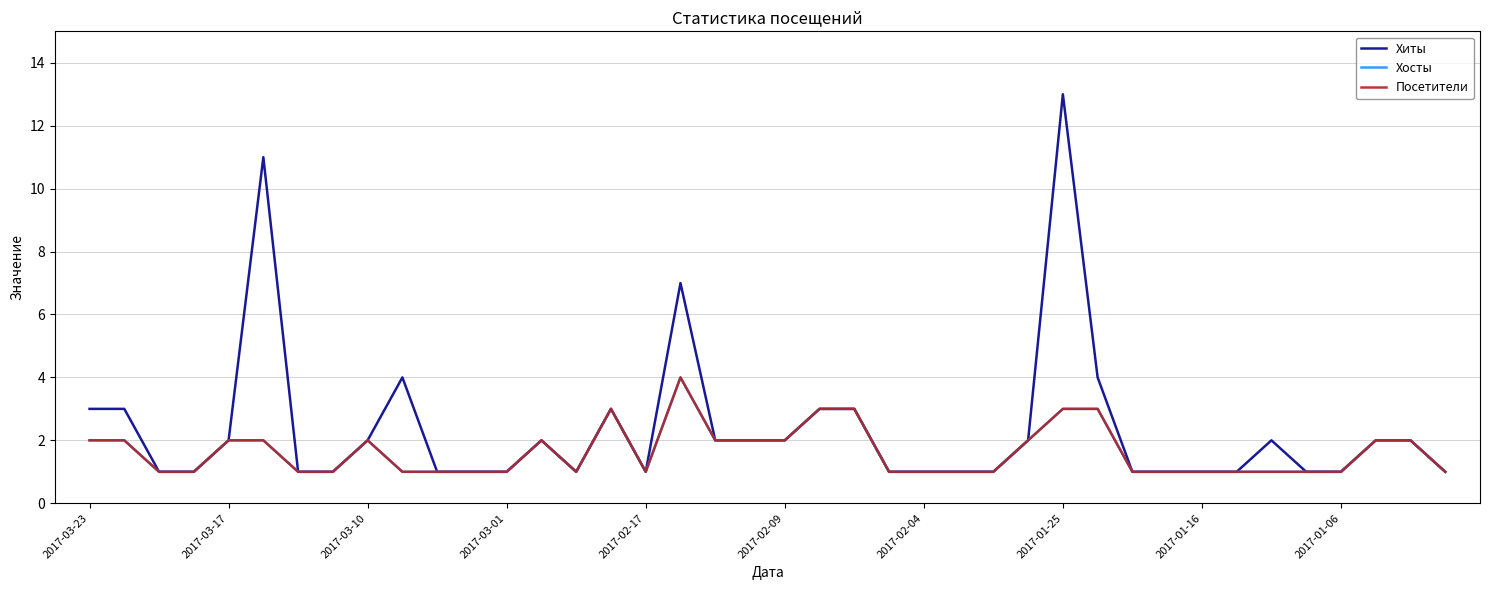

Rank the series by their maximum value, from lowest to highest.

Хосты, Посетители, Хиты